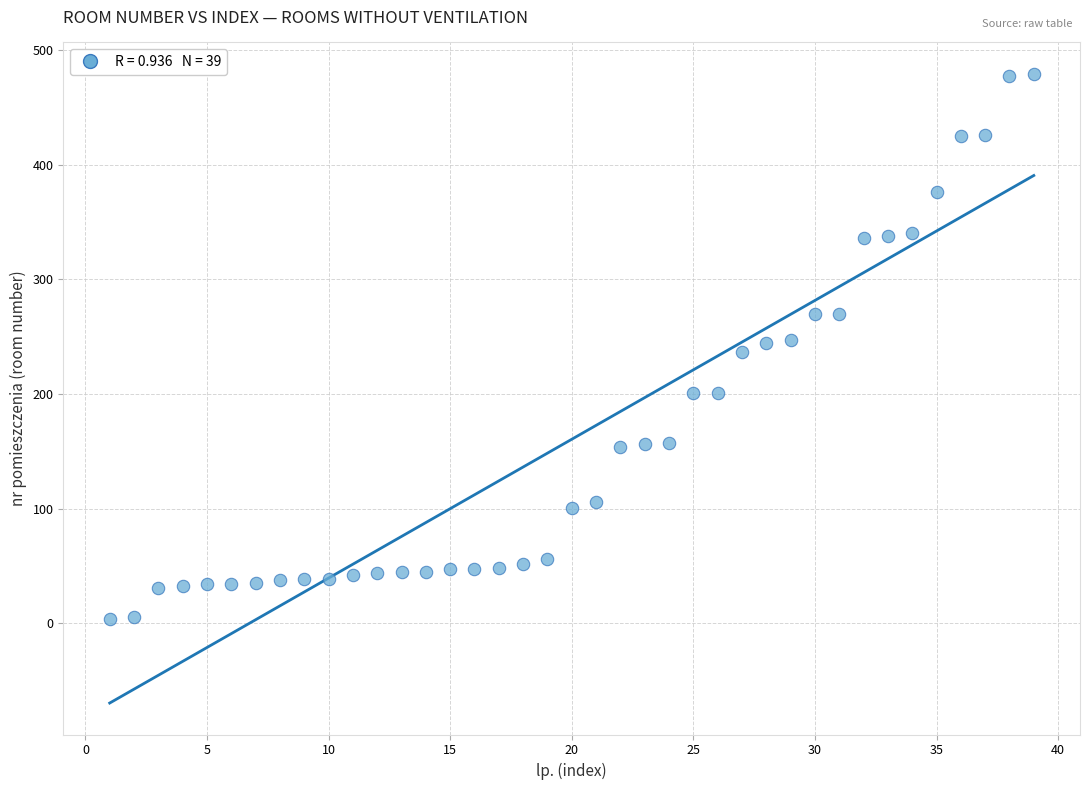

What is the range of Y values (max minus min)?

475